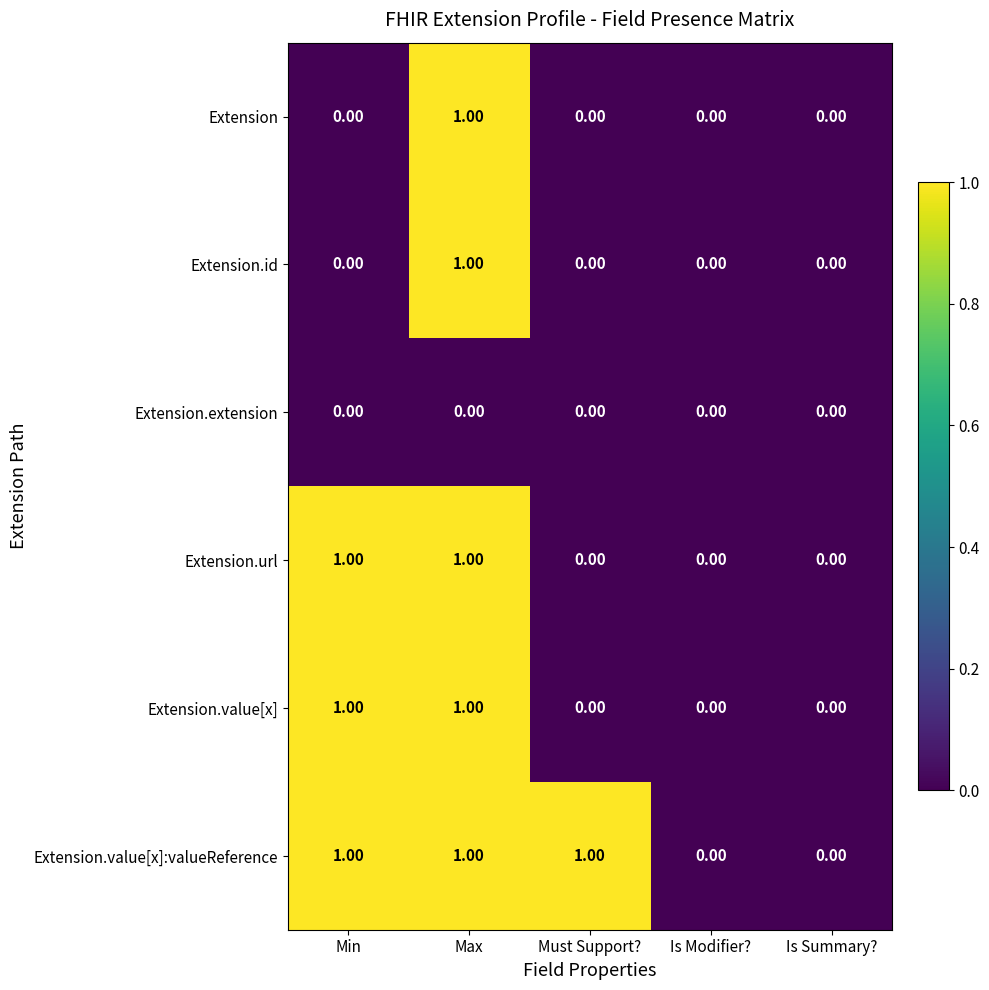

How many values in Extension.value[x]:valueReference are above zero?

3